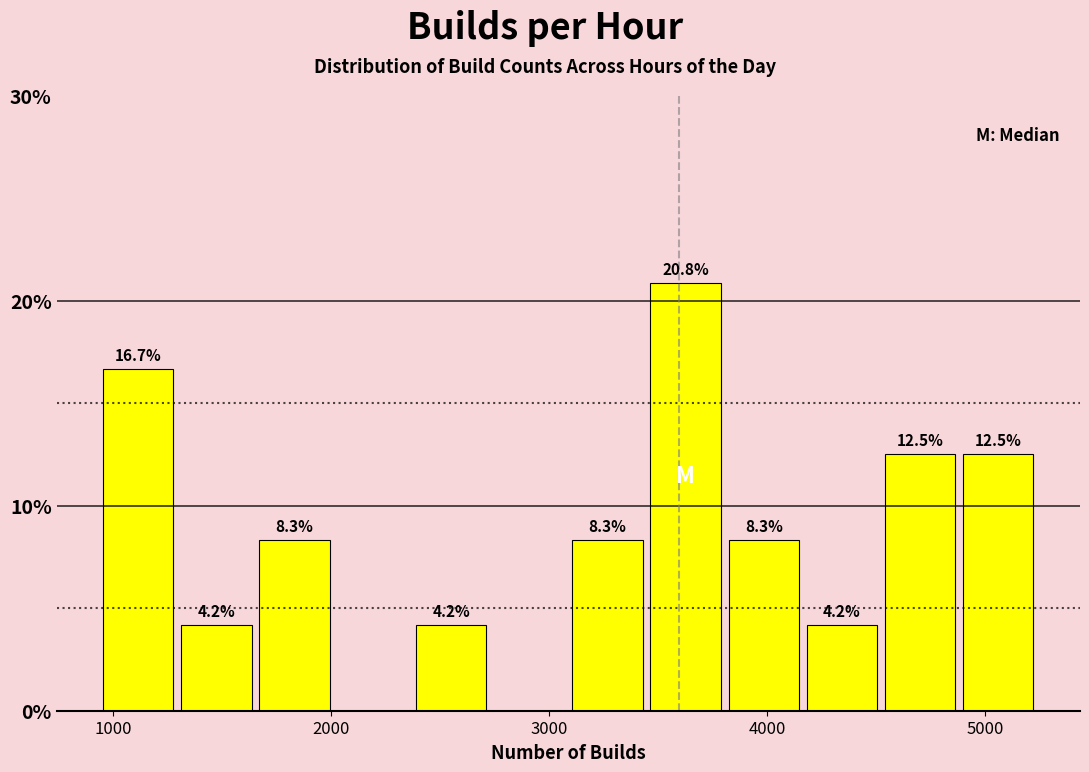

Around what value on the x-axis is the tallest bar? Give the approximate position of its centre, as read against the axis.

3600